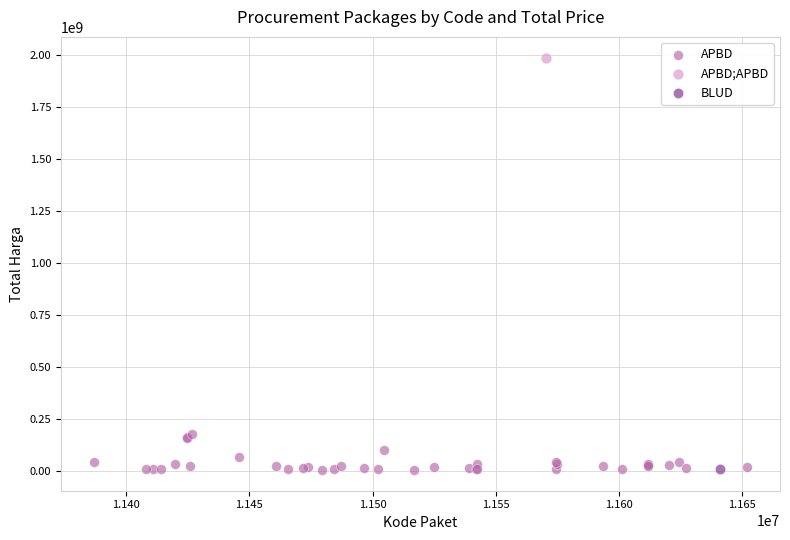

What are all the series names shown in the legend?

APBD, APBD;APBD, BLUD